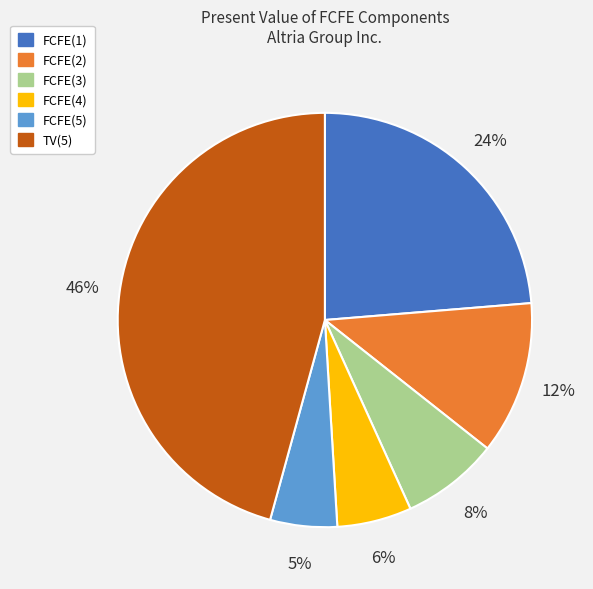

Do FCFE(4) and FCFE(1) together represent more than half of the pie?

No